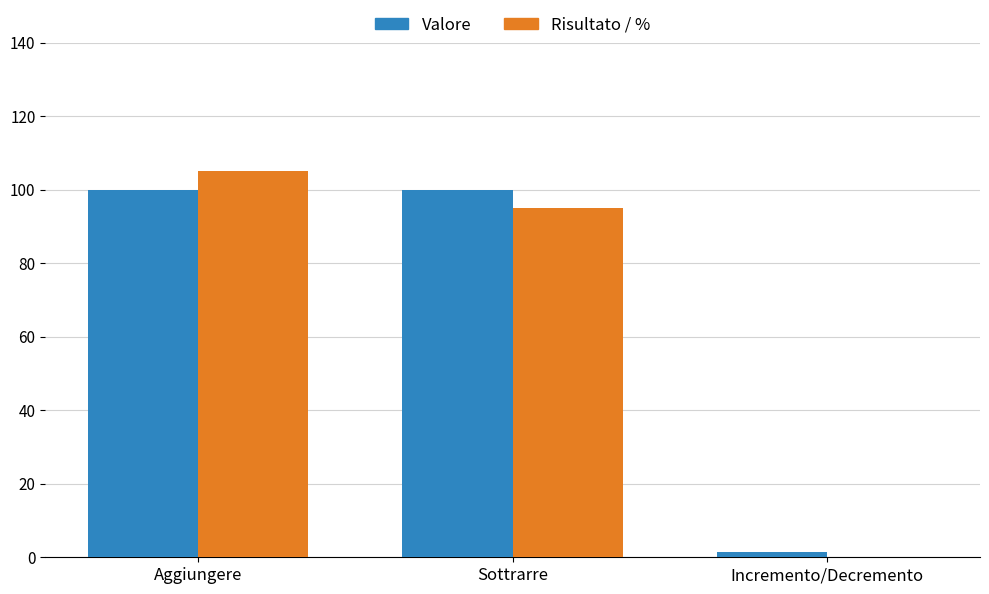

What is the average value of the Risultato / % series?

66.7